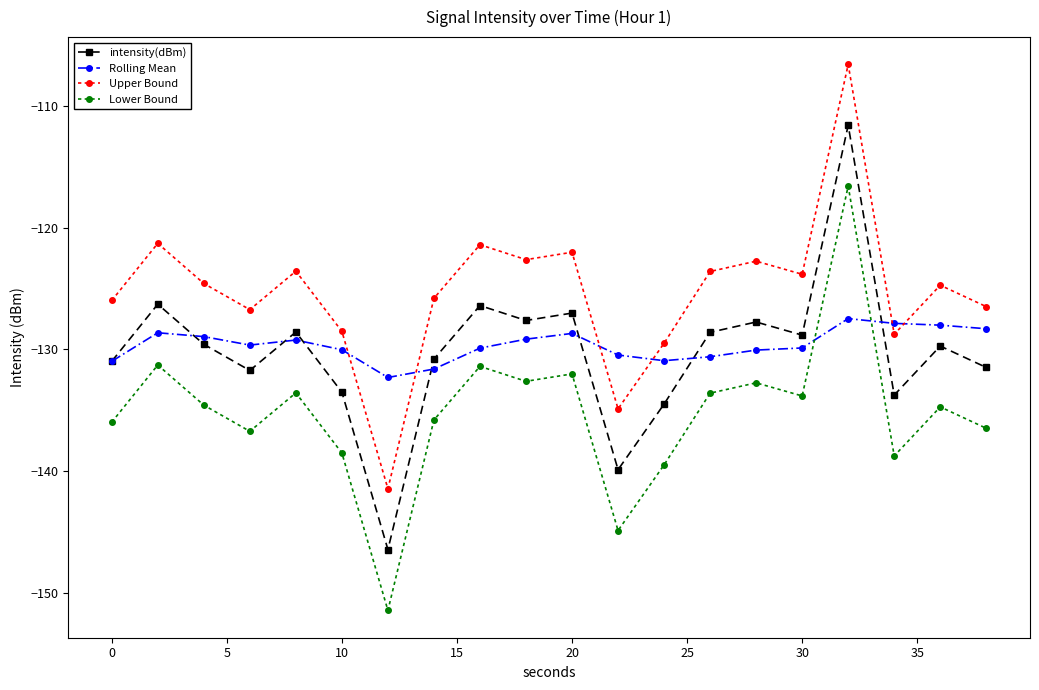

True or false: intensity(dBm) and Upper Bound intersect in this chart.

False